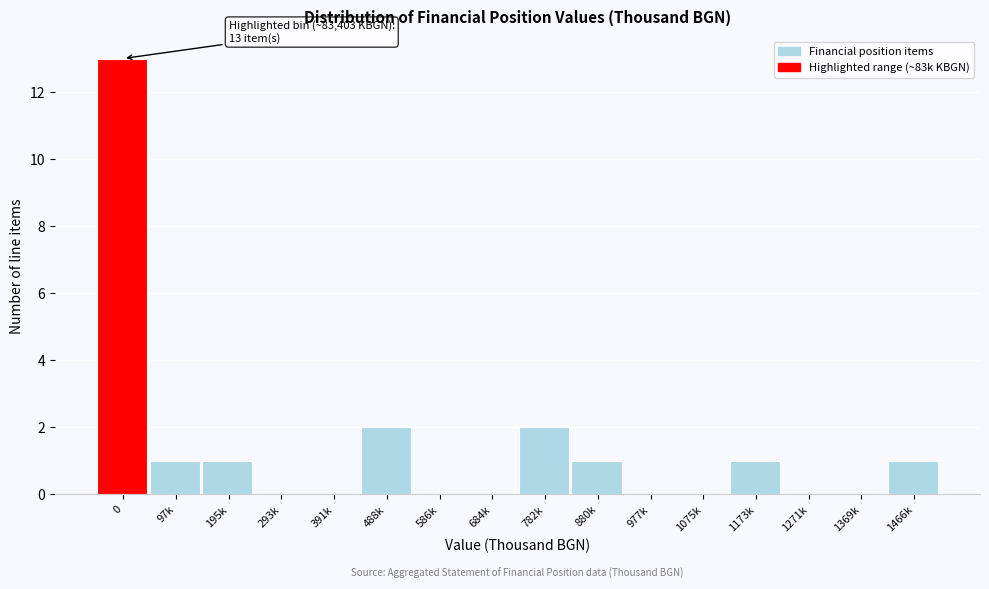

Reading left to right, what are all the values shown in this chart?

0=13	97k=1	195k=1	293k=0	391k=0	488k=2	586k=0	684k=0	782k=2	880k=1	977k=0	1075k=0	1173k=1	1271k=0	1369k=0	1466k=1